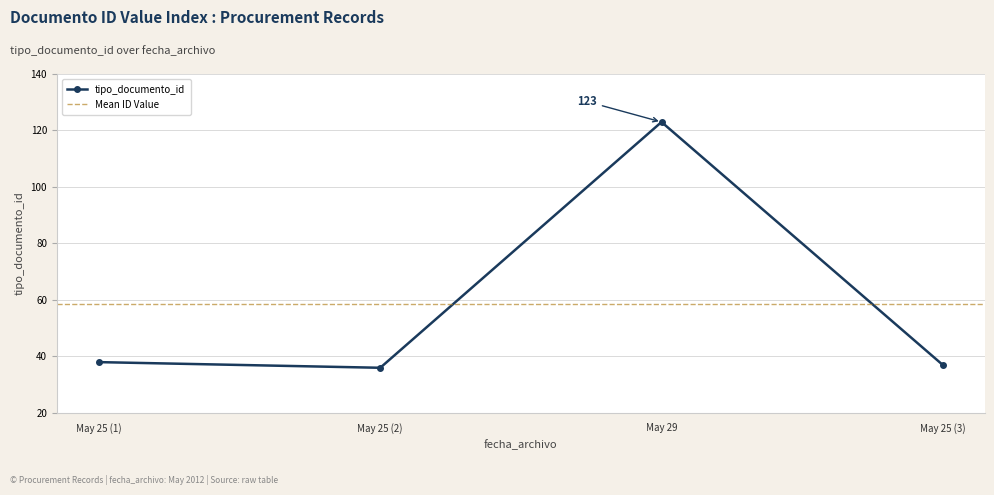

What is the maximum value for tipo_documento_id?

123